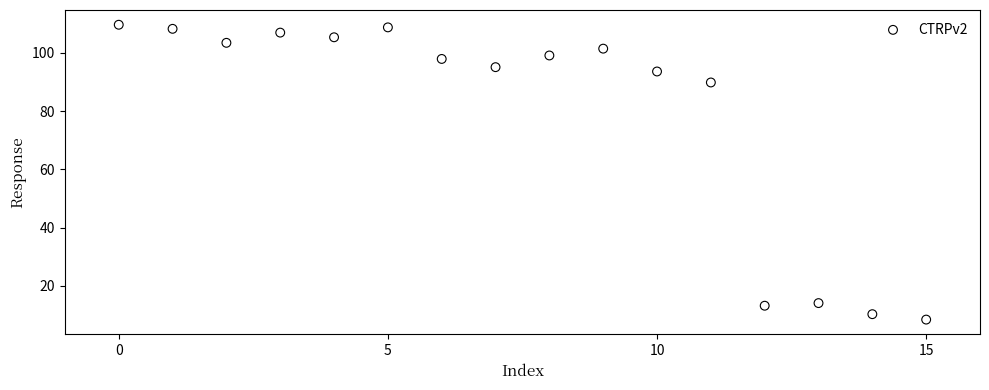

What is the range of Y values (max minus min)?

101.1